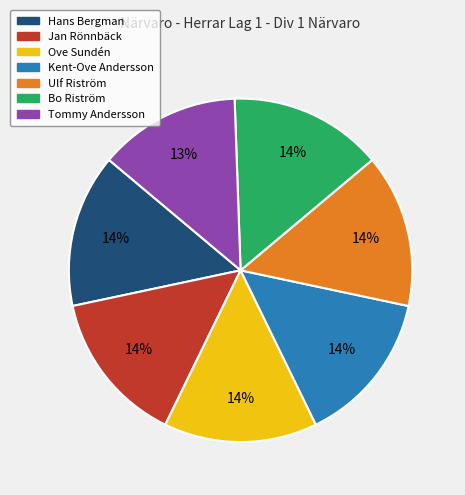

To the nearest percent, what percentage of the pie is Tommy Andersson?

13%